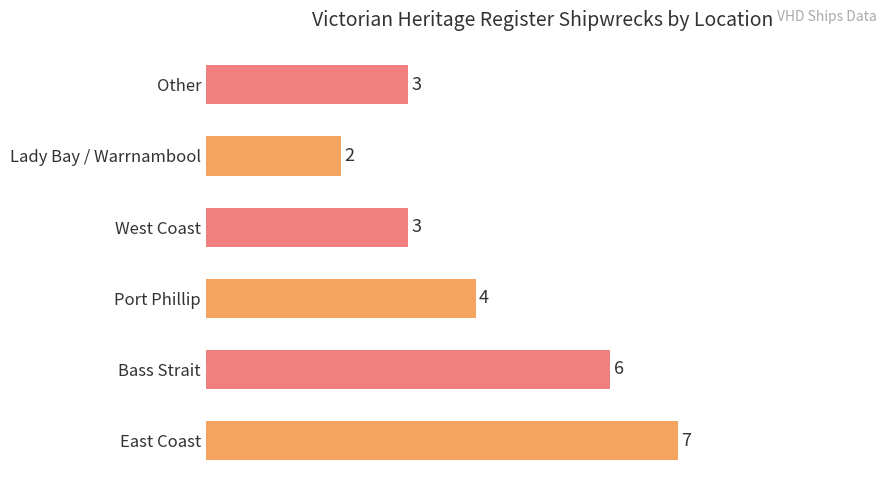

Is it true that the value at Port Phillip is 7?

False